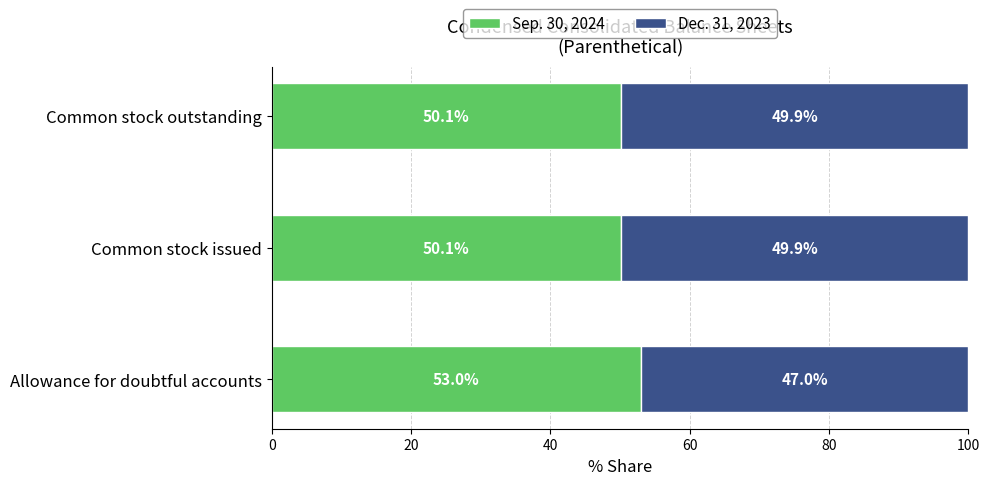

What is the difference between the maximum and minimum values in the Sep. 30, 2024 series?

2.9